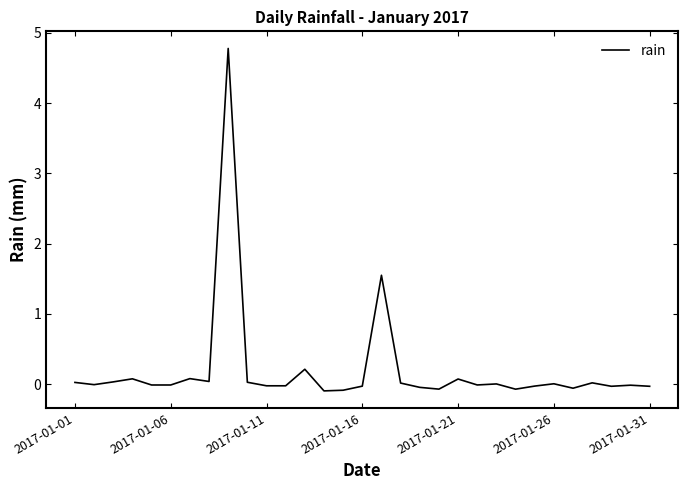

What is the sum of all values?

6.3